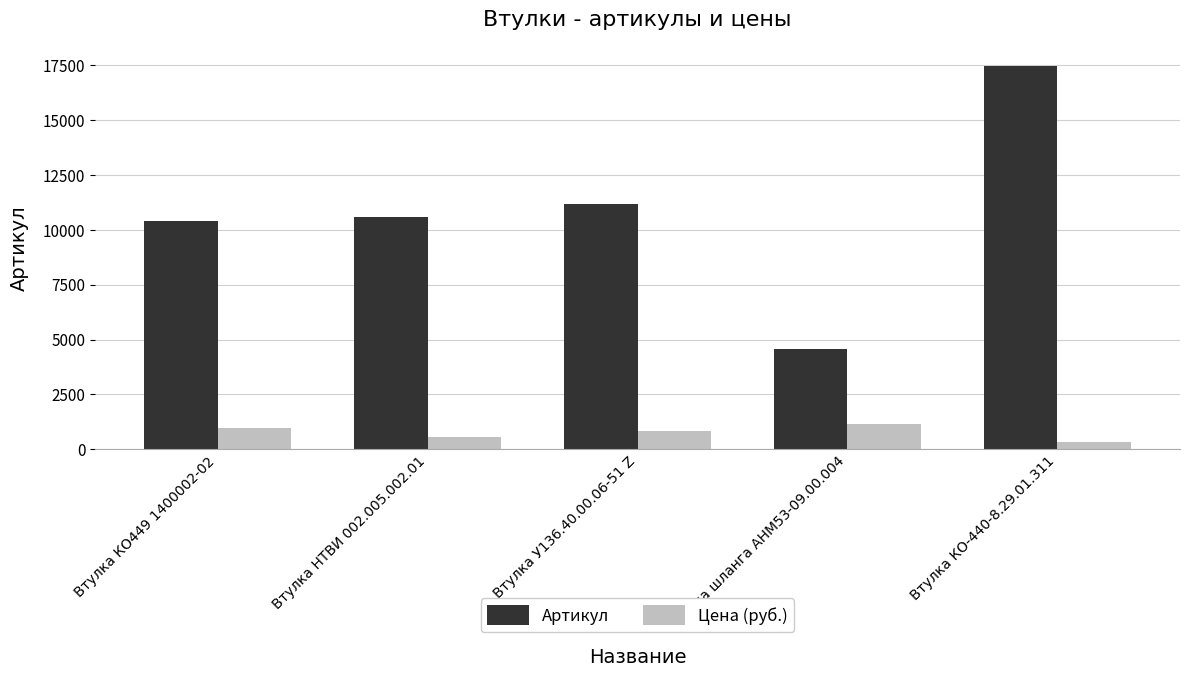

At which category is the sum across all series the highest?

Втулка КО-440-8.29.01.311